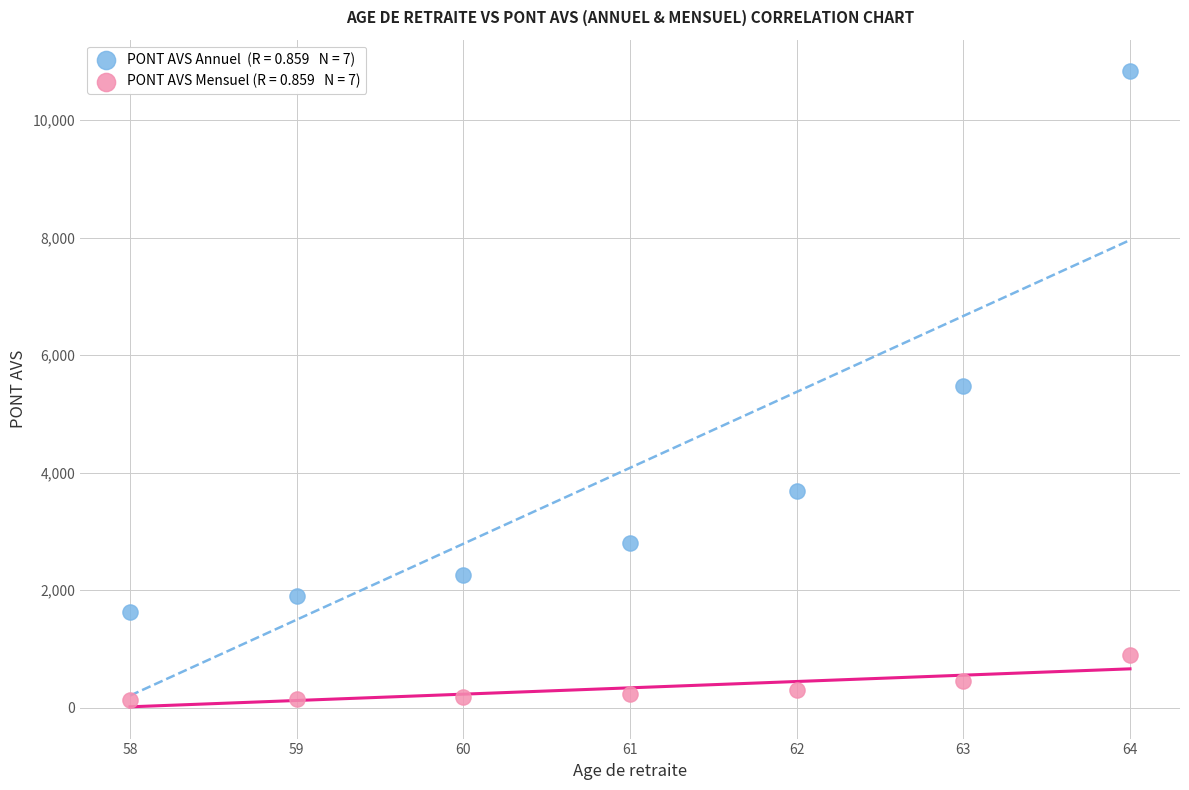

Across all data points, what is the range of X values (max minus min)?

6.0